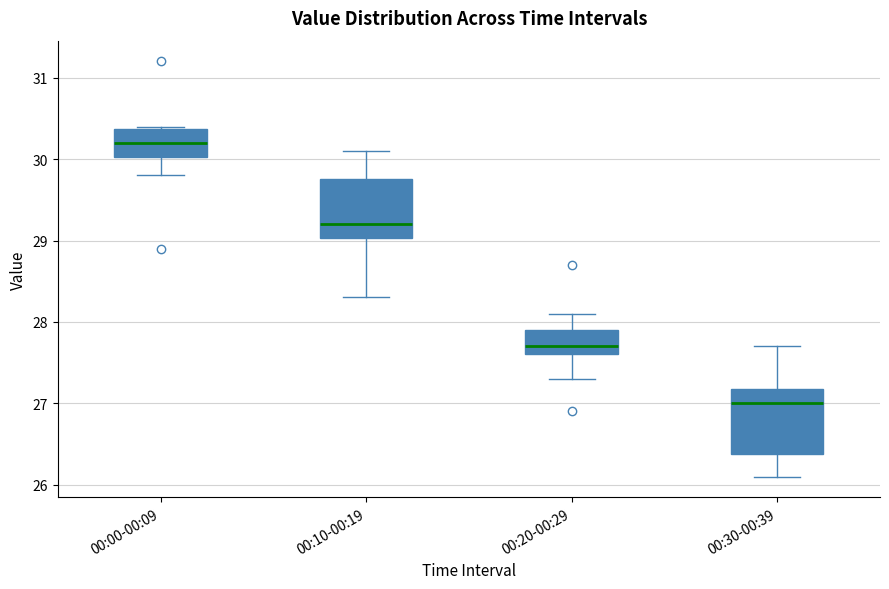

Reading left to right, read every box against the y-axis: the position of its median line, the range the box covers, and the ends of its whiskers. The values are not printed on the chart, so give them approximately, as read against the axis.

00:00-00:09: median 30.2, box 30.0 to 30.4, whiskers 29.8 to 30.4
00:10-00:19: median 29.2, box 29.0 to 29.8, whiskers 28.3 to 30.1
00:20-00:29: median 27.7, box 27.6 to 27.9, whiskers 27.3 to 28.1
00:30-00:39: median 27.0, box 26.4 to 27.2, whiskers 26.1 to 27.7